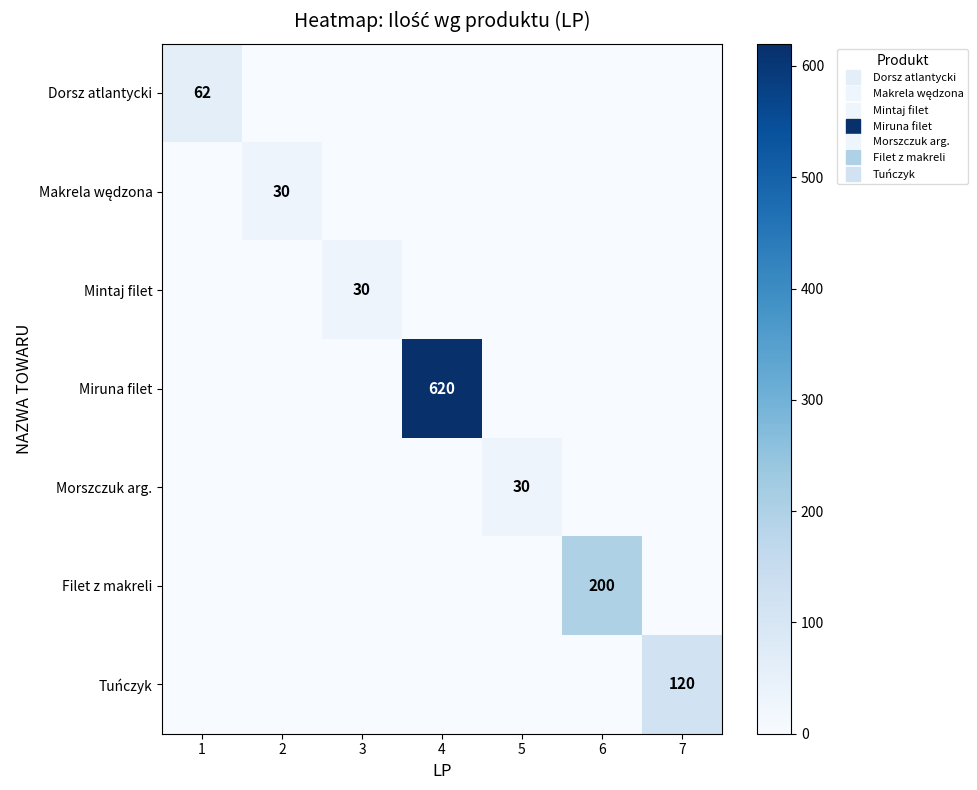

At which label does Tuńczyk reach its minimum?

1